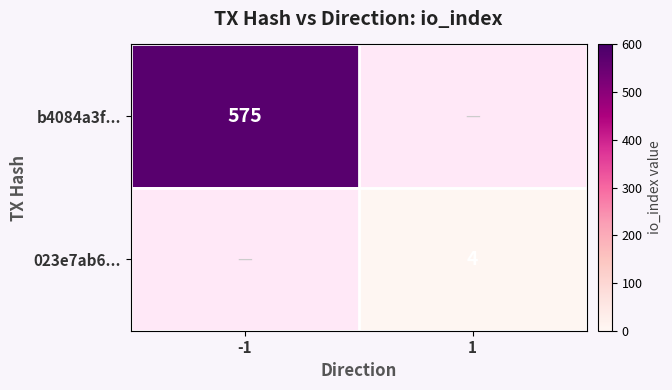

True or false: b4084a3f... has a value of 767 at -1.

False